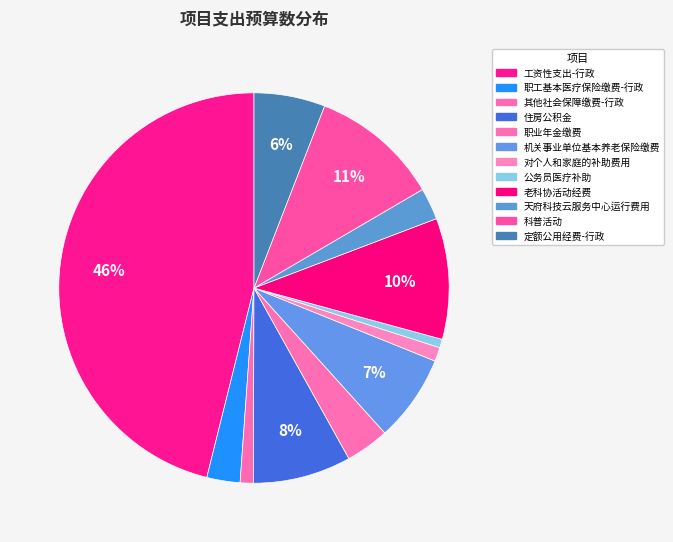

Which slice is the smallest?

公务员医疗补助